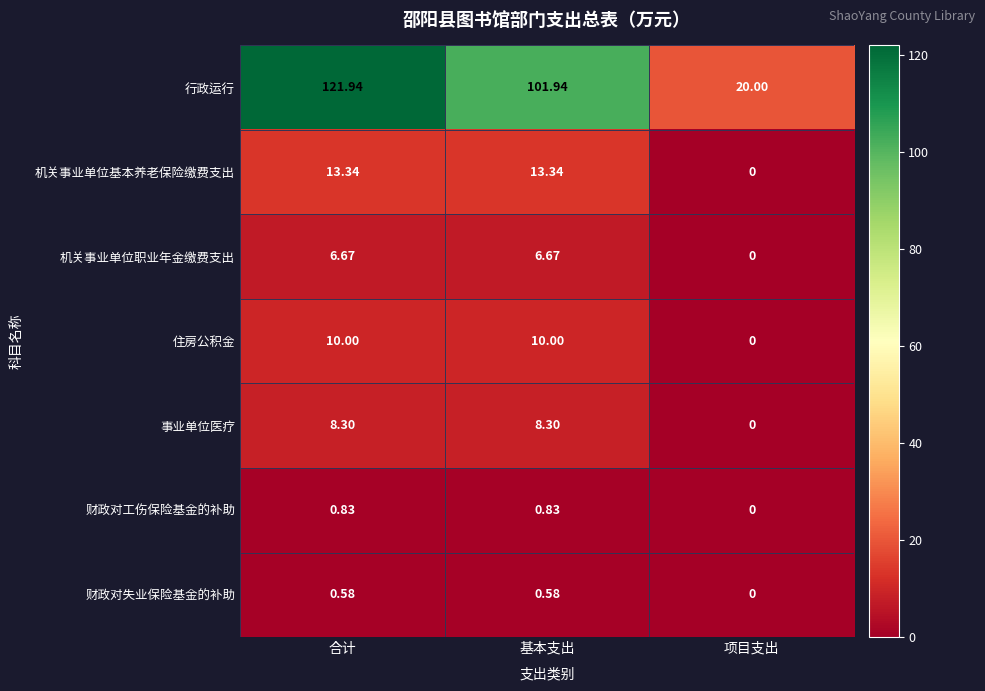

Which series has the largest range (max minus min)?

行政运行